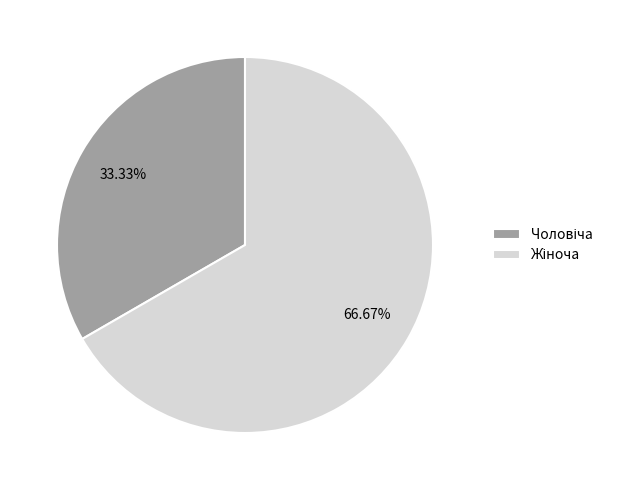

Does any single category account for the majority?

Yes